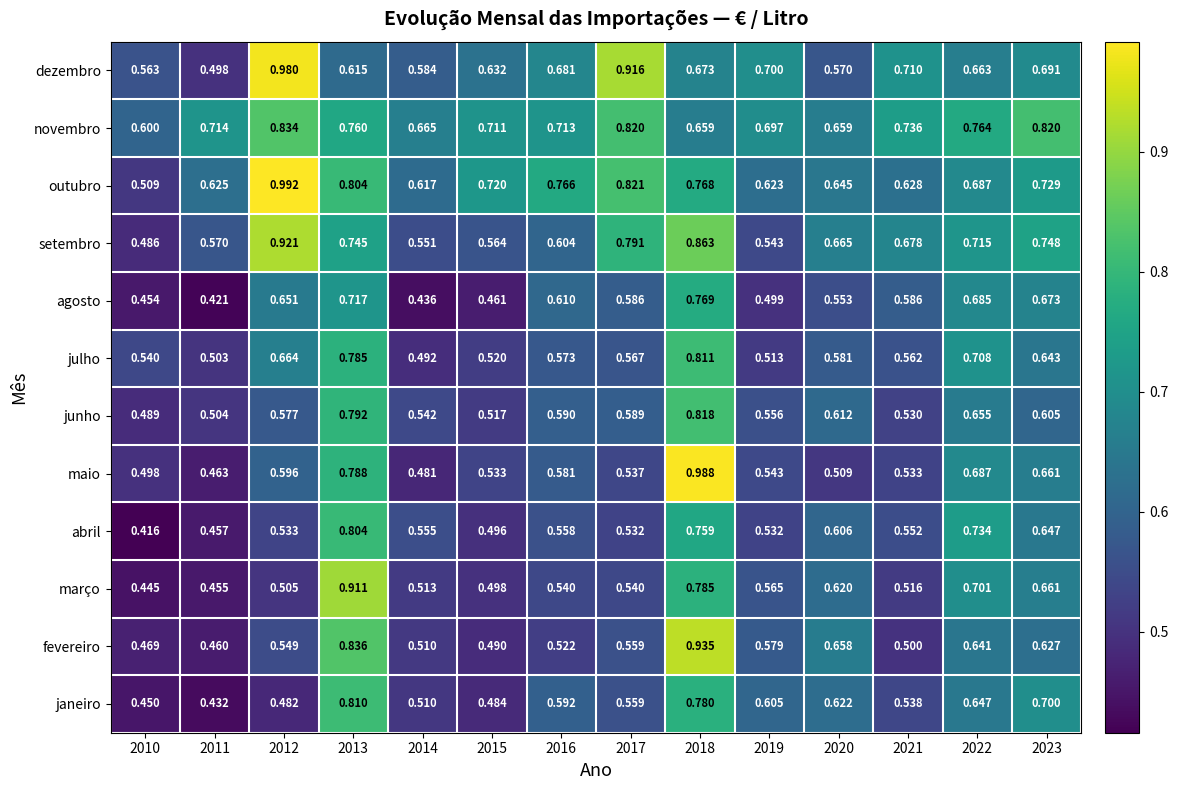

List the series in order of their peak value, lowest first.

agosto, abril, janeiro, julho, junho, novembro, março, setembro, fevereiro, dezembro, maio, outubro